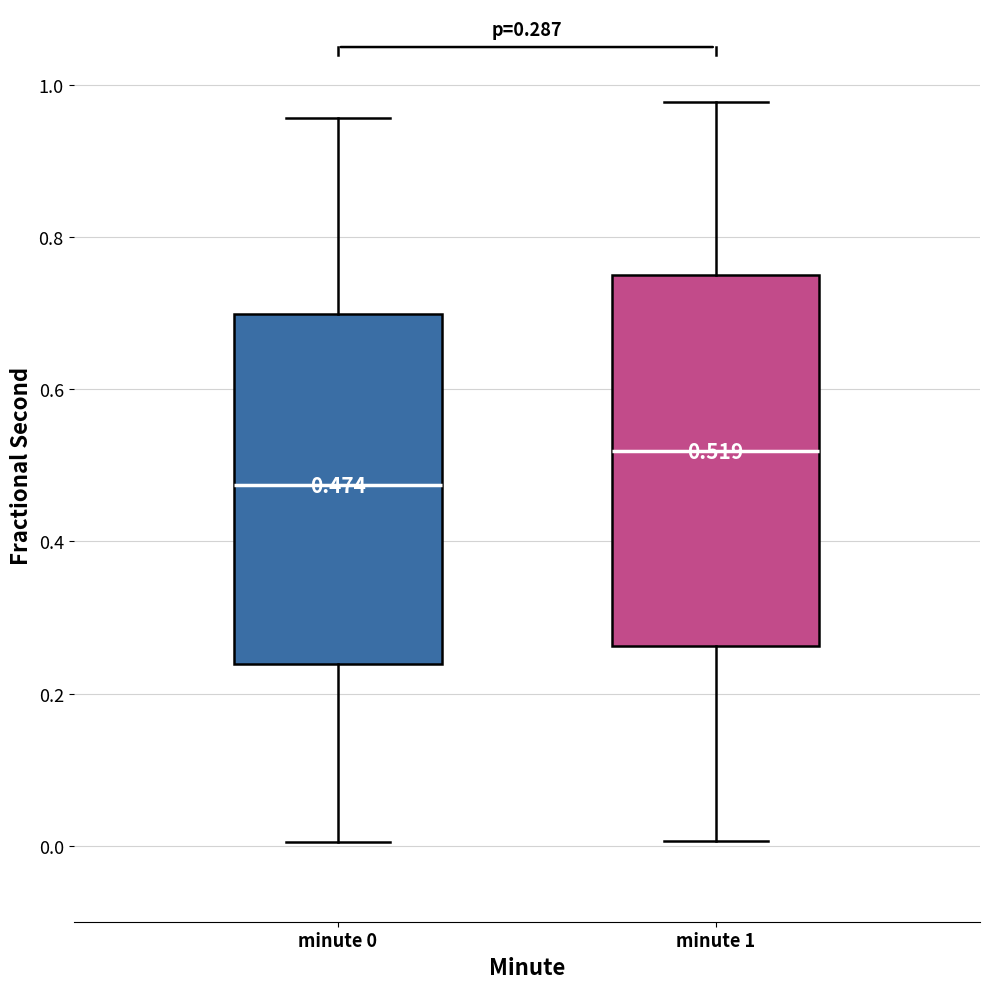

Which box is the tallest, from its lower edge to its upper edge?

minute 1